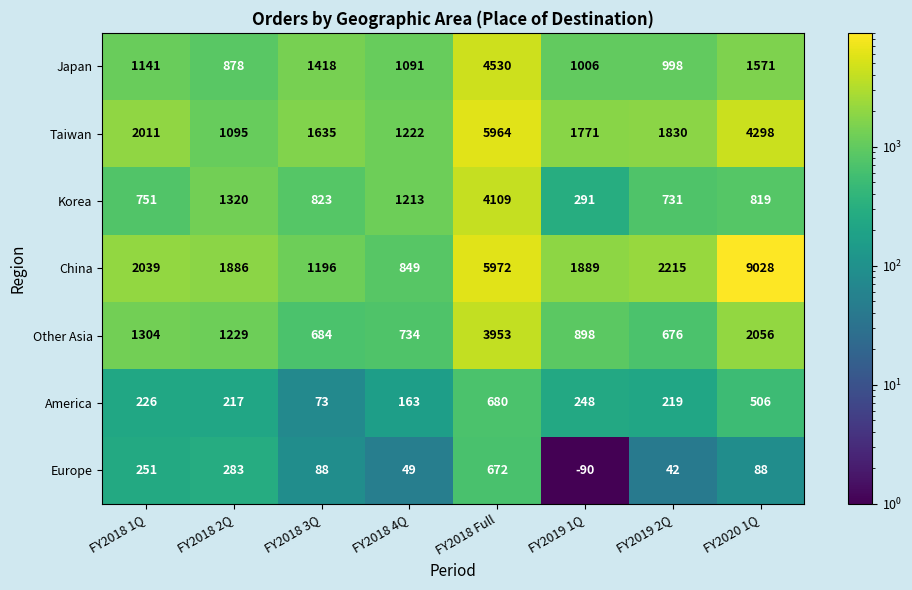

Which series has the largest total across all categories?

China